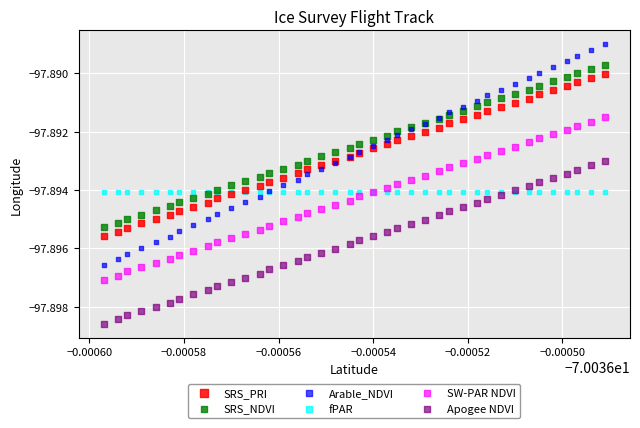

Which series reaches the minimum Y coordinate?

Apogee NDVI